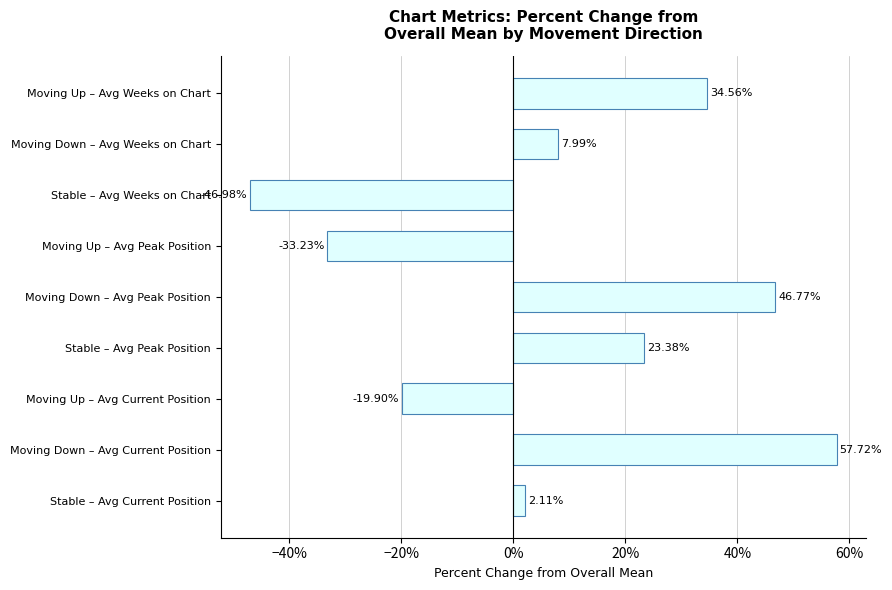

At which label is the value closest to 5?

Stable – Avg Current Position